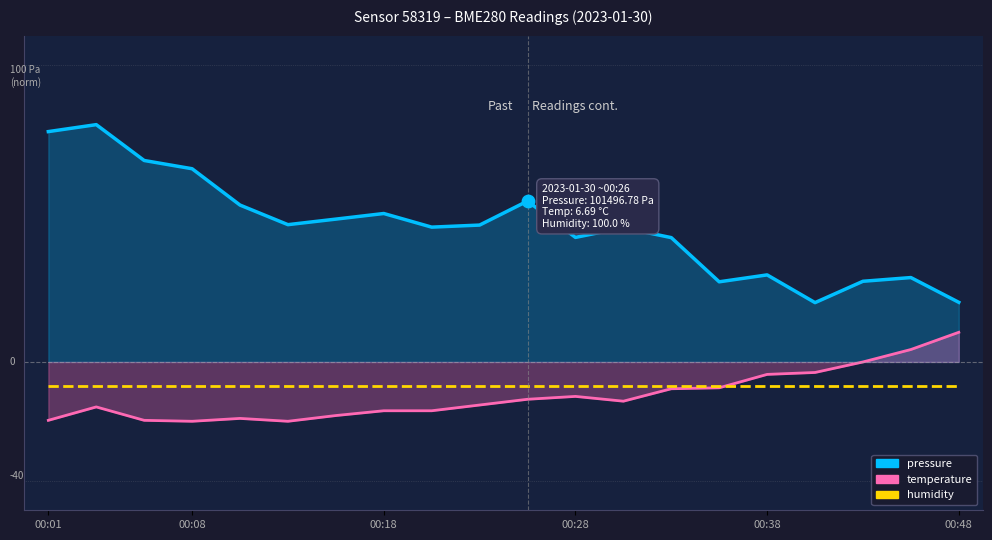

Is the value of temperature at 12 greater than the value of humidity at 13?

No